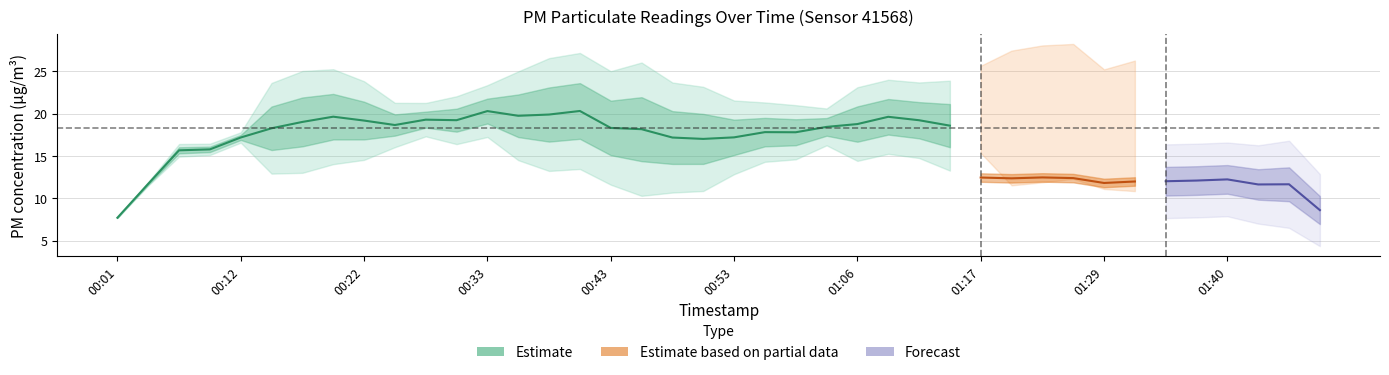

How many data points in P2 are above 11?

32